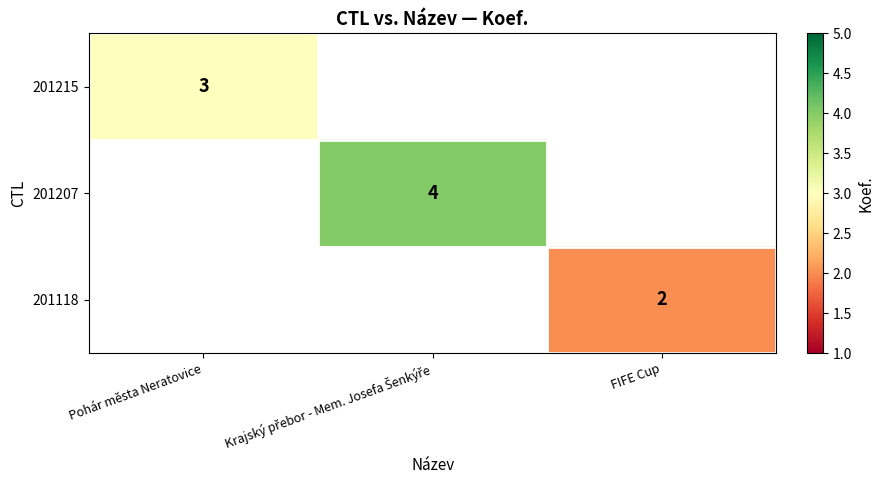

Is it true that 201118 equals 3 at FIFE Cup?

False